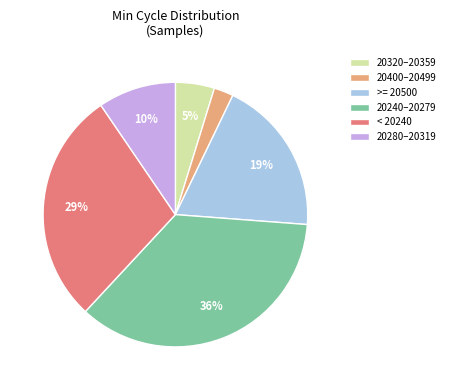

What is the ratio of the value at >= 20500 to the value at < 20240?

0.7